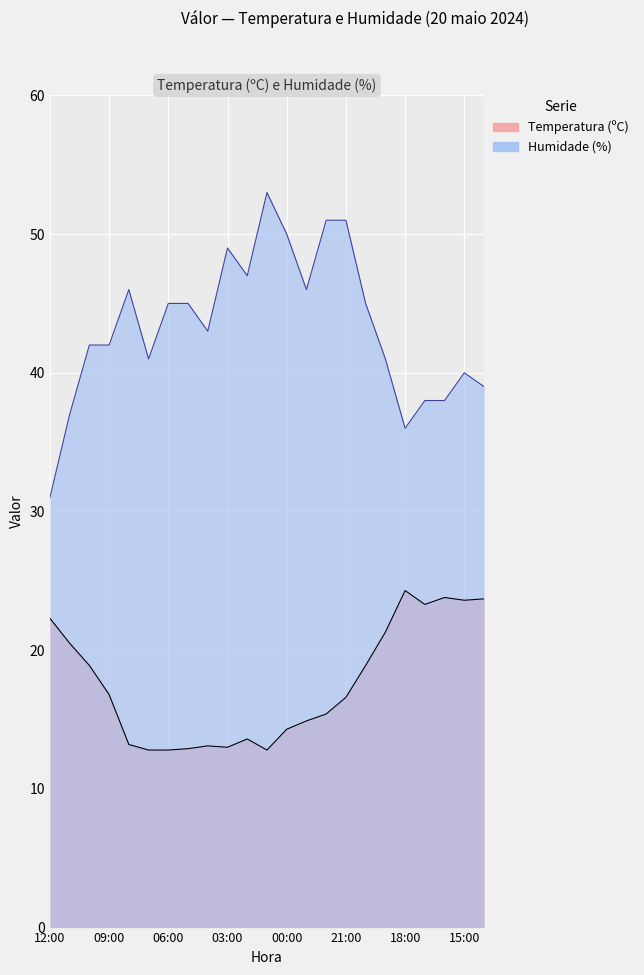

Reading left to right, list all the values displayed in this chart.

Temperatura (ºC): 12:00=22.3	11:00=20.5	10:00=18.9	09:00=16.8	08:00=13.2	07:00=12.8	06:00=12.8	05:00=12.9	04:00=13.1	03:00=13.0	02:00=13.6	01:00=12.8	00:00=14.3	23:00=14.9	22:00=15.4	21:00=16.6	20:00=18.9	19:00=21.3	18:00=24.3	17:00=23.3	16:00=23.8	15:00=23.6	14:00=23.7
Humidade (%): 12:00=31.0	11:00=37.0	10:00=42.0	09:00=42.0	08:00=46.0	07:00=41.0	06:00=45.0	05:00=45.0	04:00=43.0	03:00=49.0	02:00=47.0	01:00=53.0	00:00=50.0	23:00=46.0	22:00=51.0	21:00=51.0	20:00=45.0	19:00=41.0	18:00=36.0	17:00=38.0	16:00=38.0	15:00=40.0	14:00=39.0